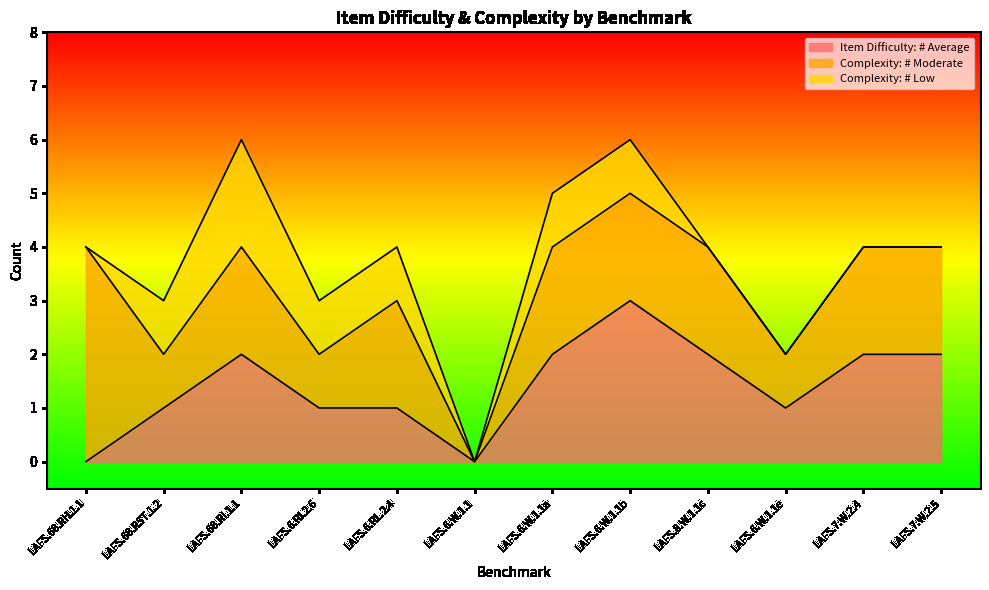

The Item Difficulty: # Average series shows 1 at LAFS.68.RST.1.2. True or false?

True